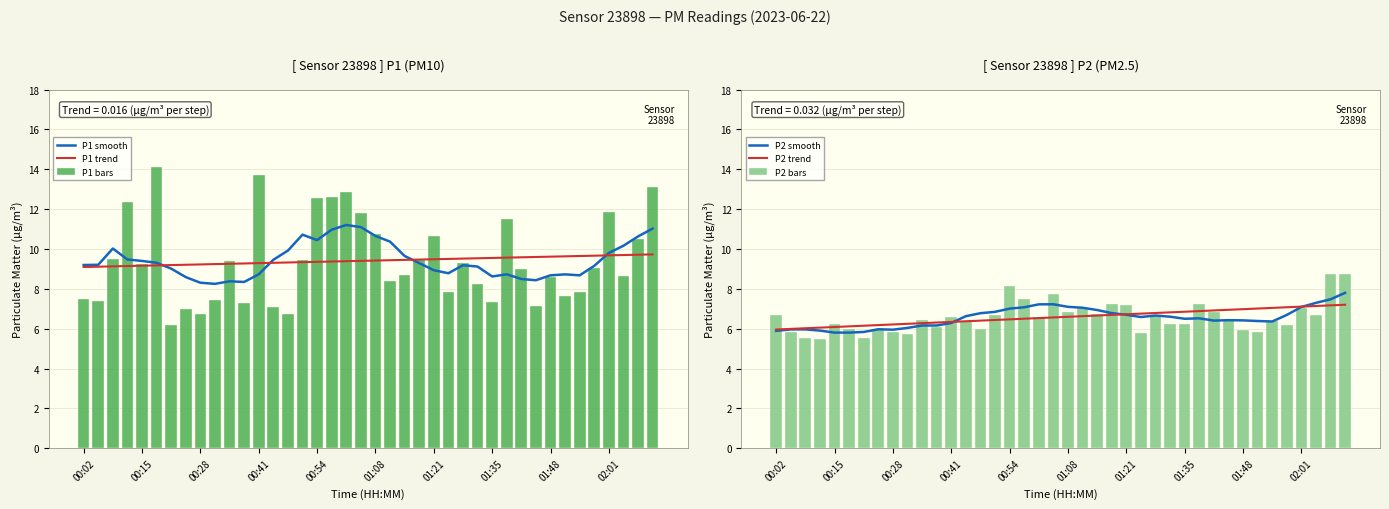

What is the minimum value shown in the chart?

5.5